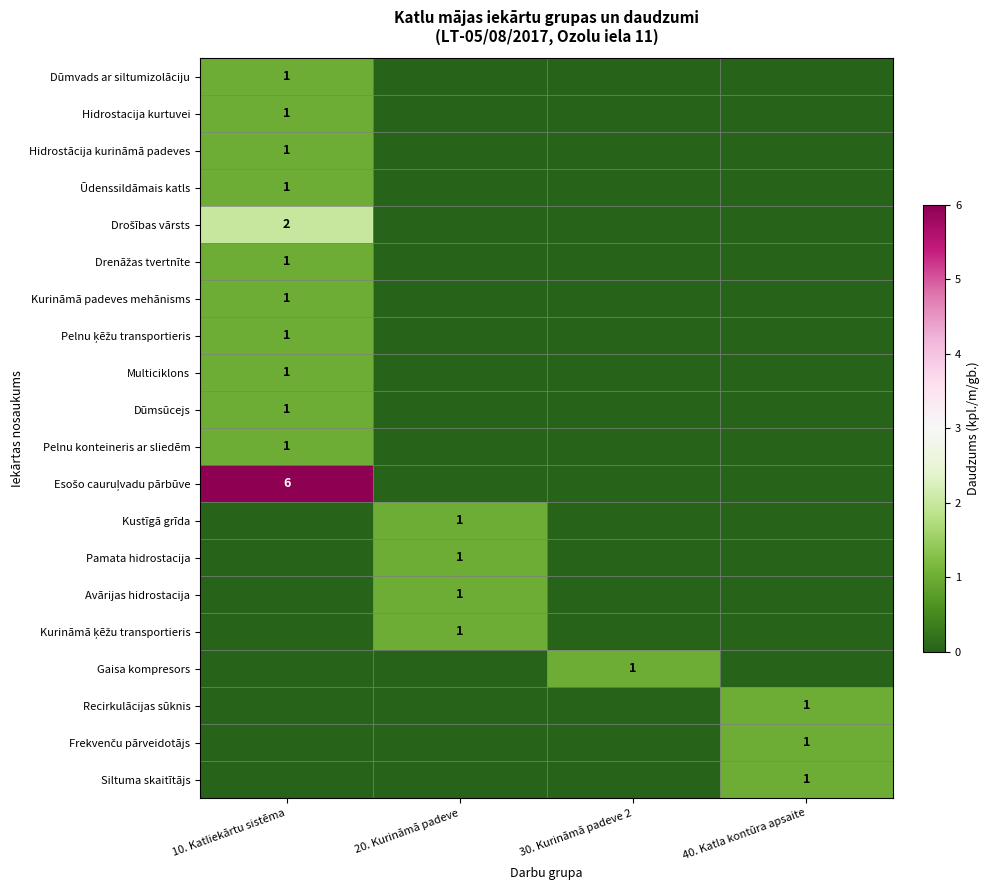

The Recirkulācijas sūknis series shows 1 at 40. Katla kontūra apsaite. True or false?

True